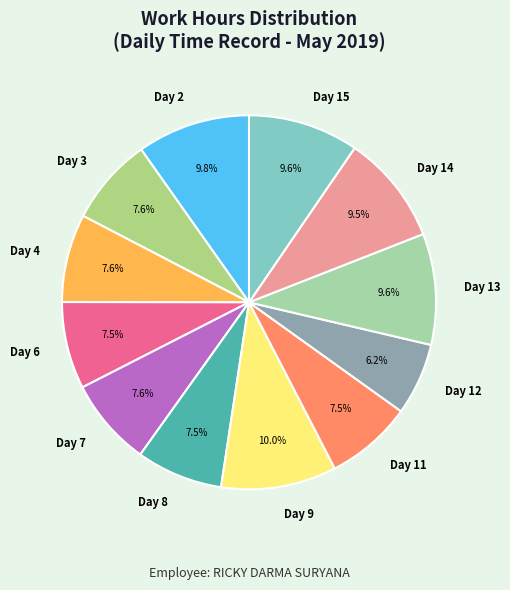

True or false: Day 12 accounts for 16% of the total.

False